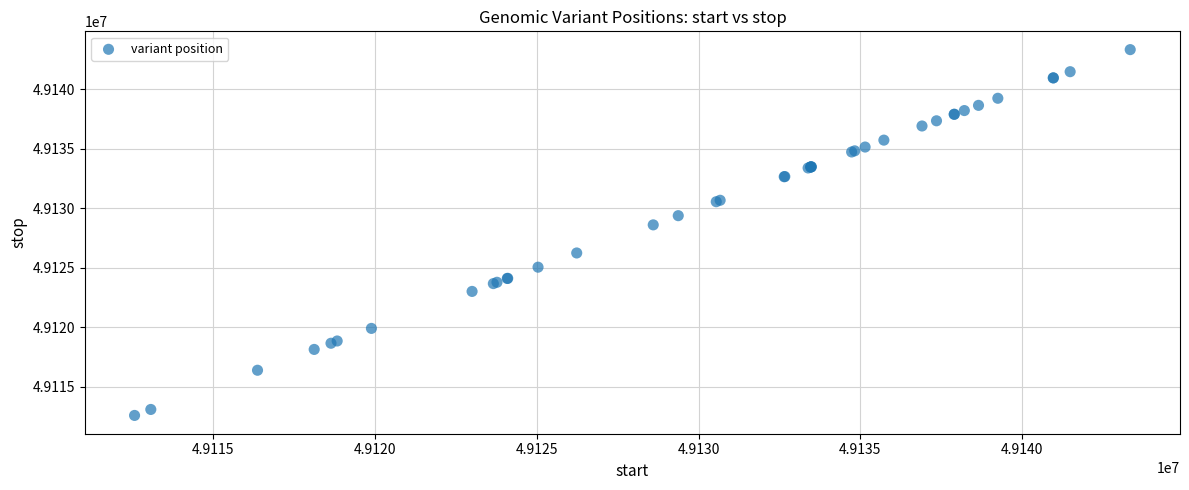

What Y value in the scatter plot is closest to 49127957?

49128602